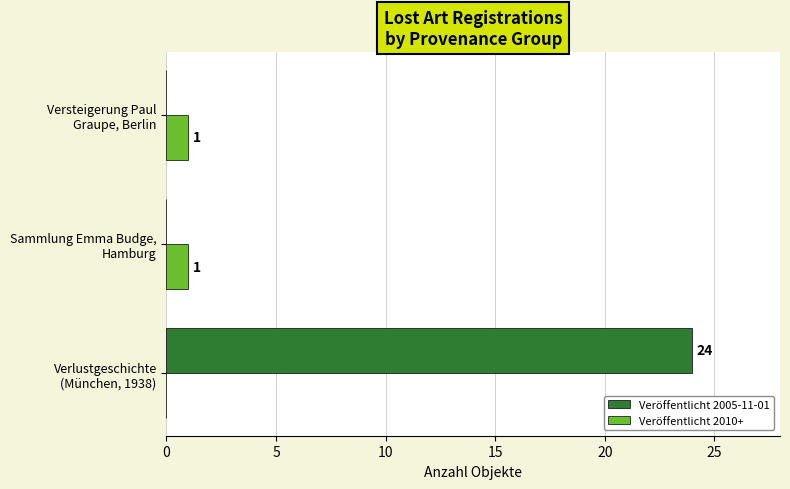

Which series has the largest total across all categories?

Veröffentlicht 2005-11-01